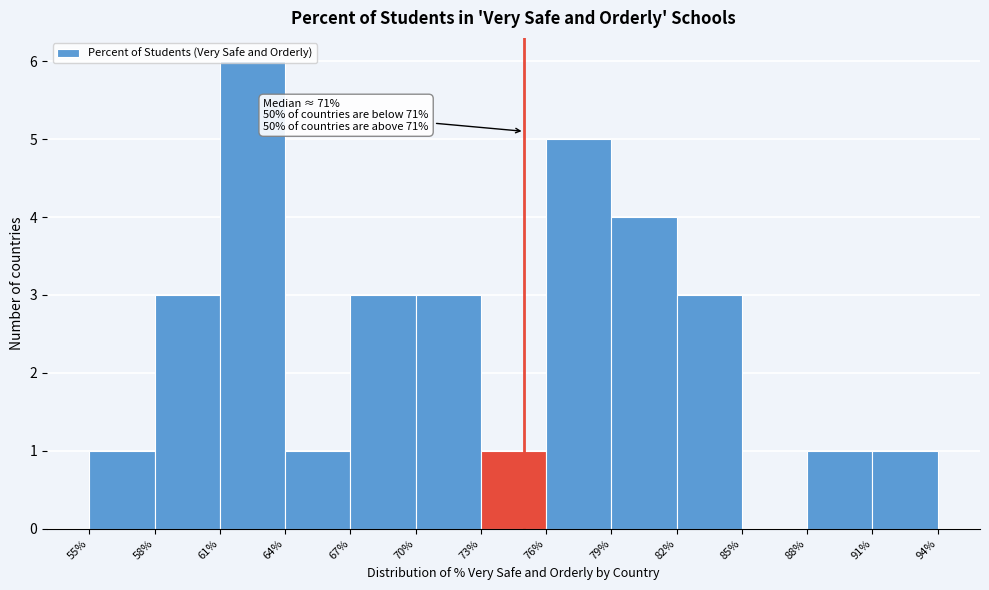

Over which range of the x-axis is the bar tallest?

61% to 64%